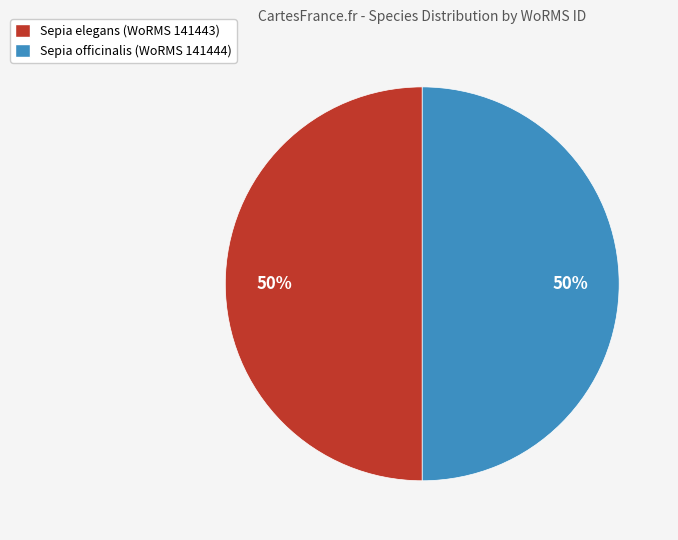

What percentage is the Sepia officinalis (WoRMS 141444) slice, to the nearest percent?

50%